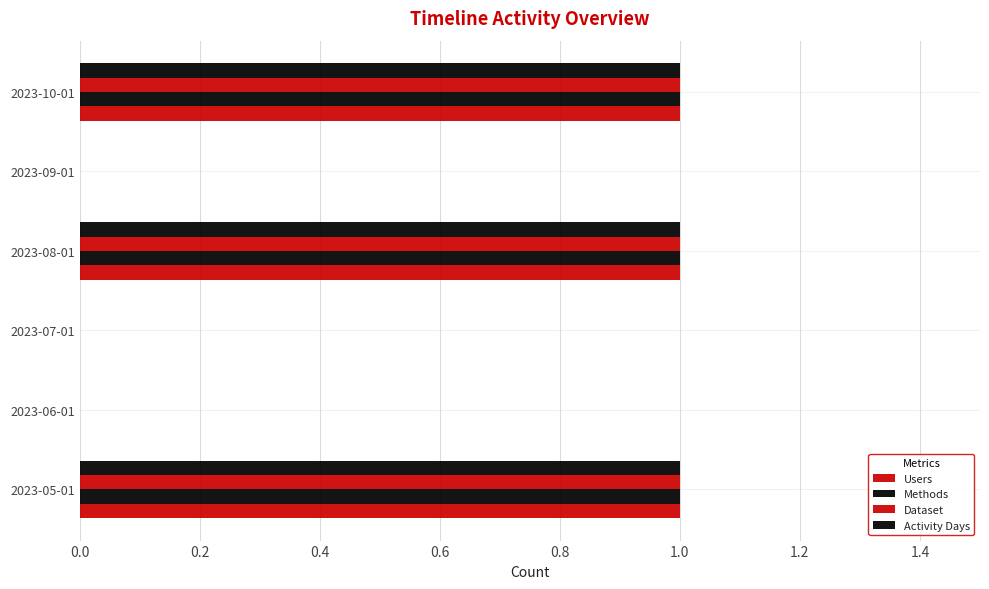

Count the number of categories in the chart.

6